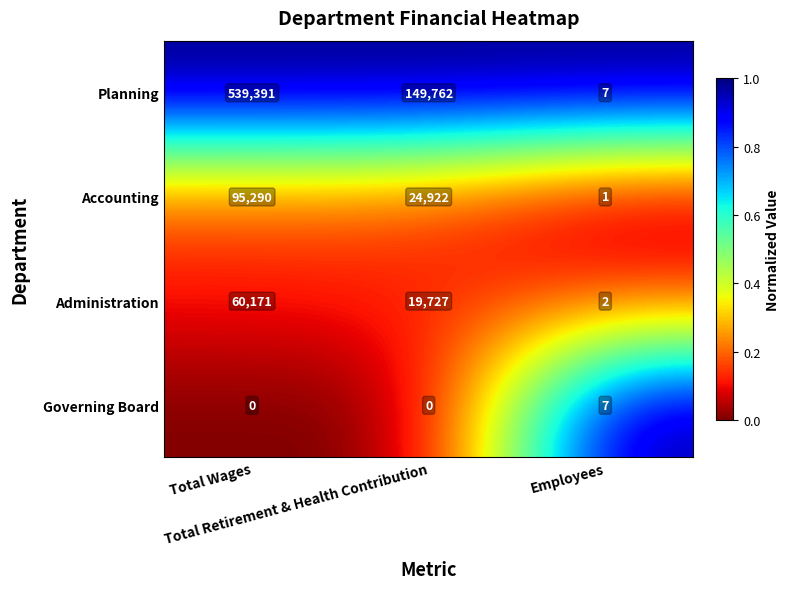

Rank the series by their maximum value, from lowest to highest.

Governing Board, Administration, Accounting, Planning